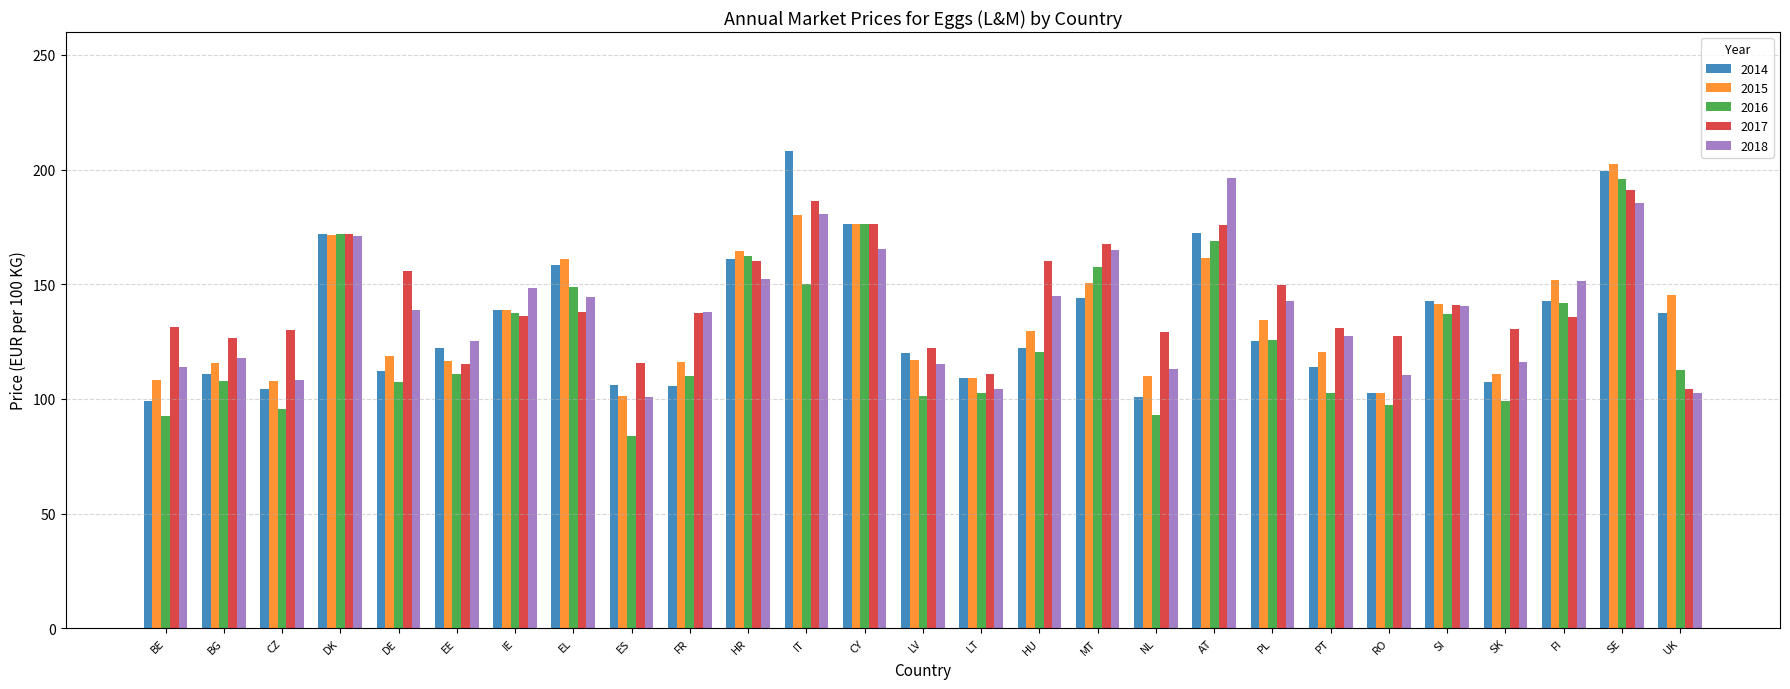

What is the difference between the second highest and minimum values in the 2015 series?

79.1